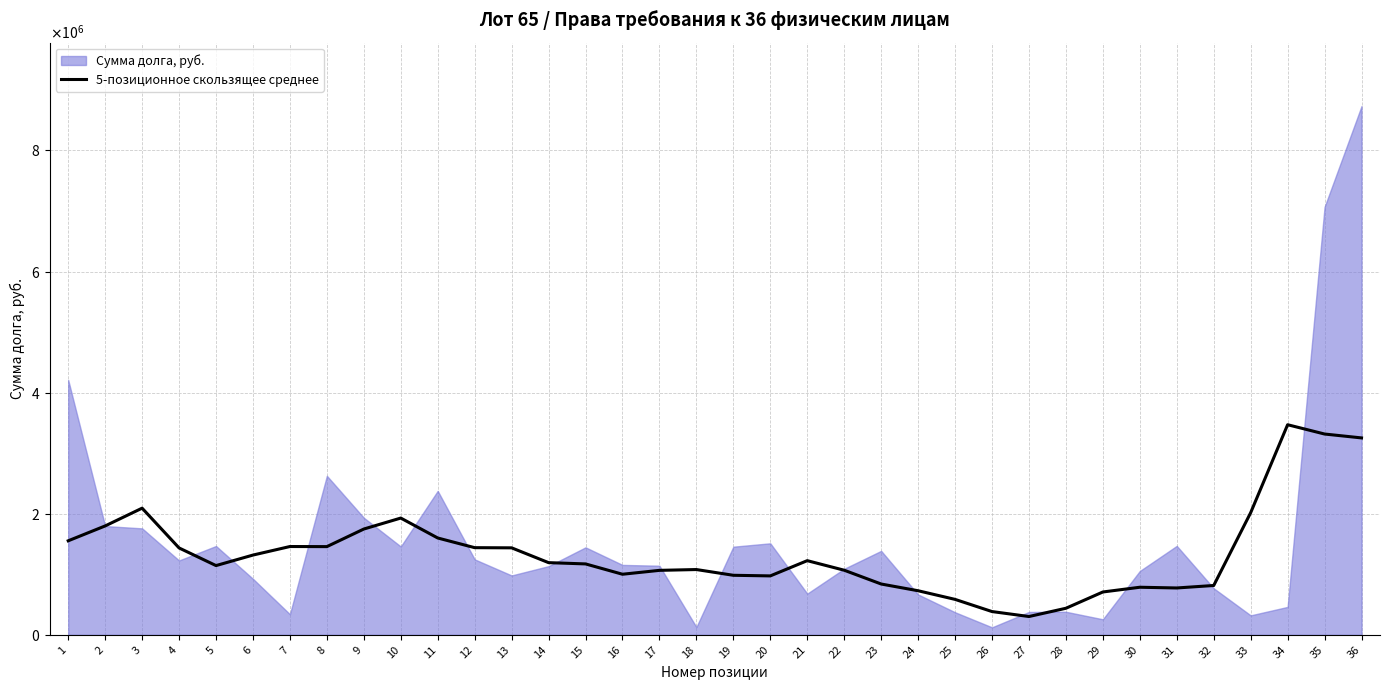

What is the average value?

1349202.2